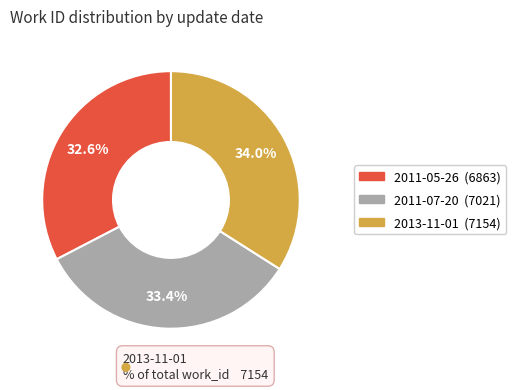

To the nearest percent, what is the average slice percentage?

33%